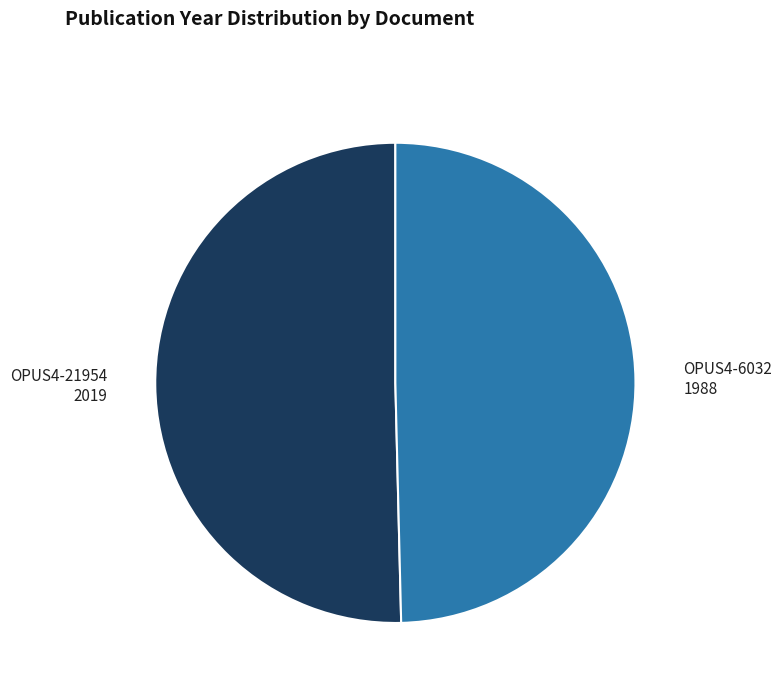

How many segments does this pie chart have?

2